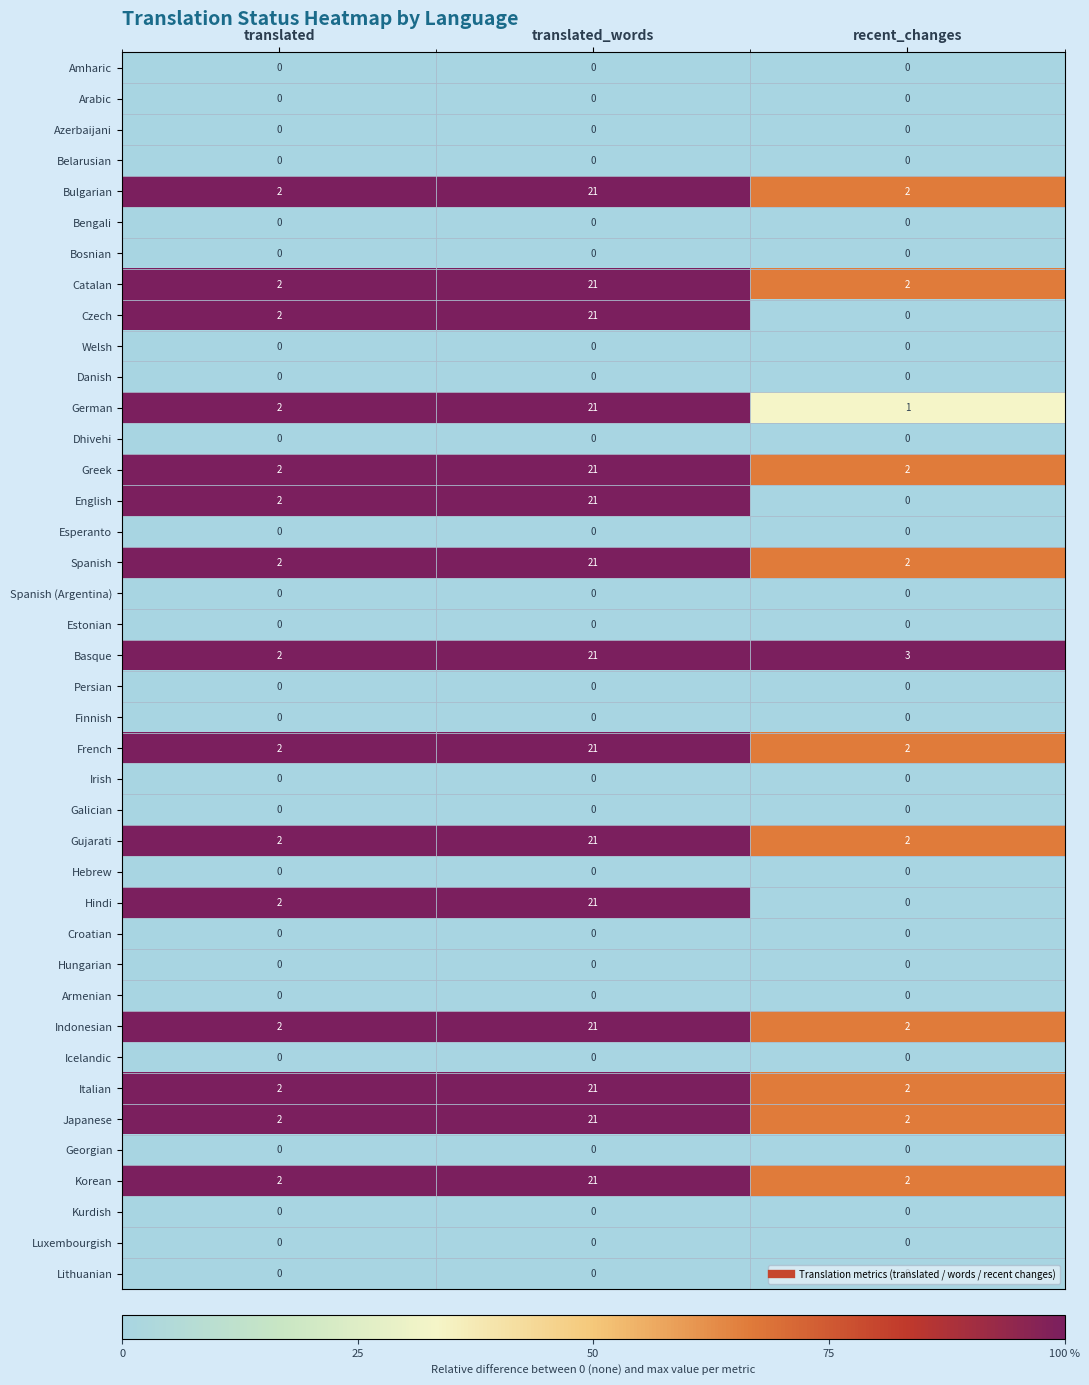

What is the maximum value shown in the chart?

21